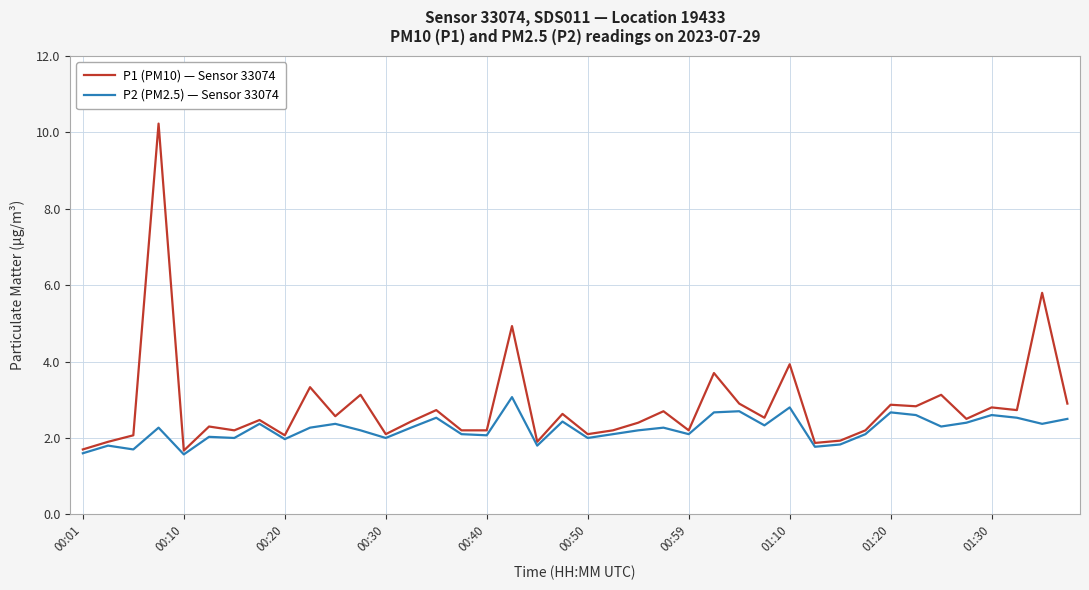

Which series has the largest total across all categories?

P1 (PM10) — Sensor 33074